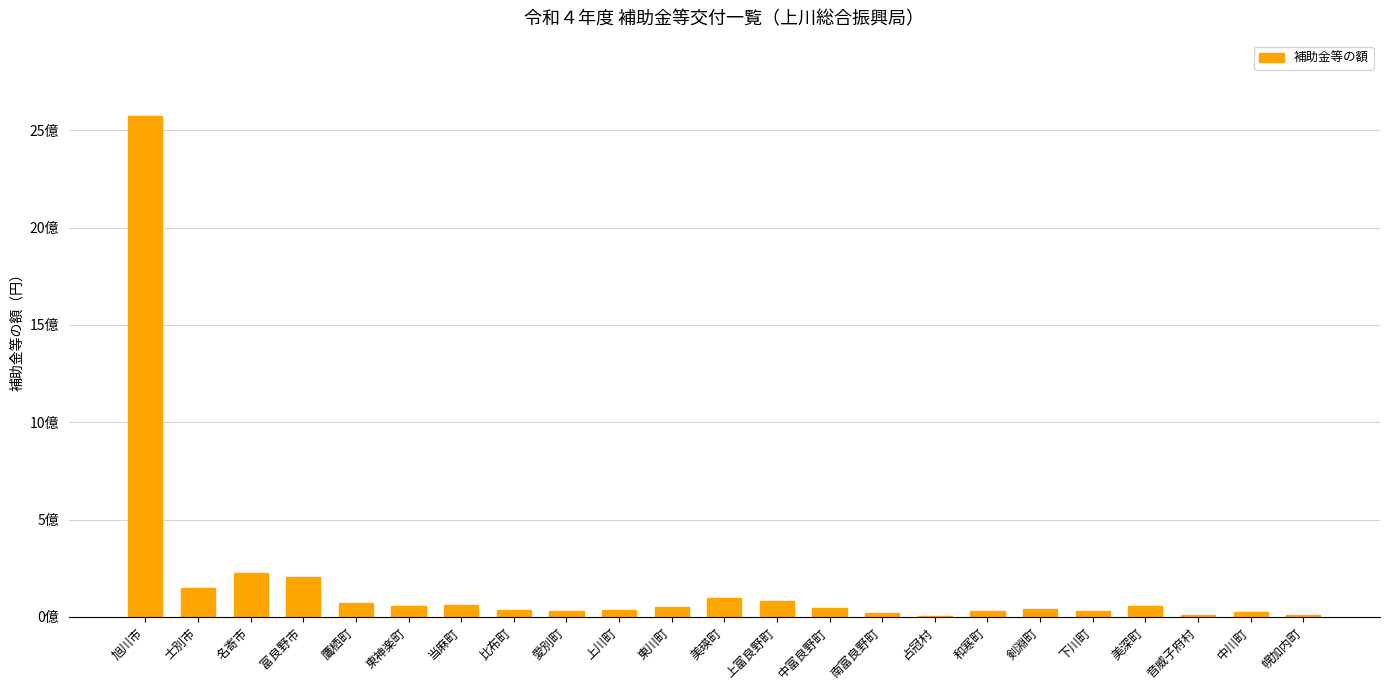

True or false: the data shows 97495720 at 美深町.

False